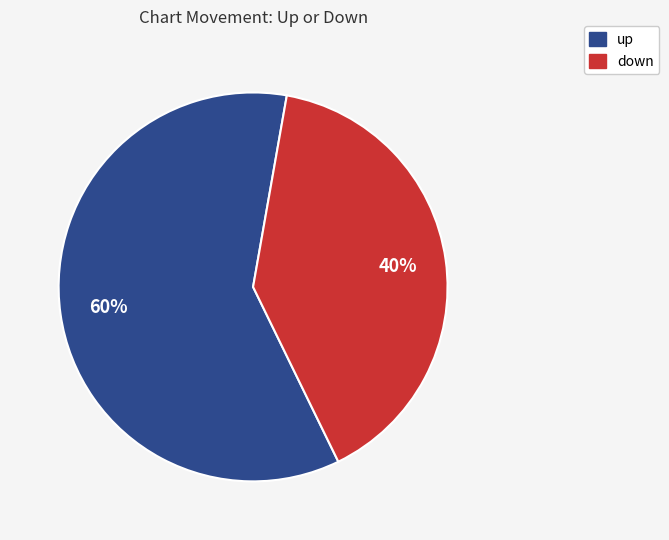

Is there a majority slice in this chart?

Yes